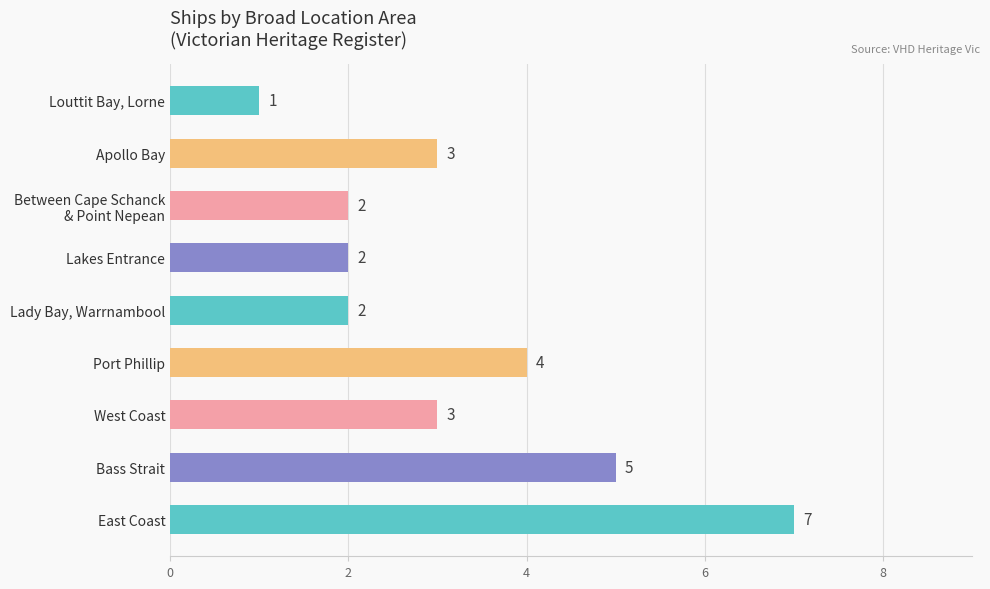

Reading bottom to top, what are all the values shown in this chart?

7	5	3	4	2	2	2	3	1